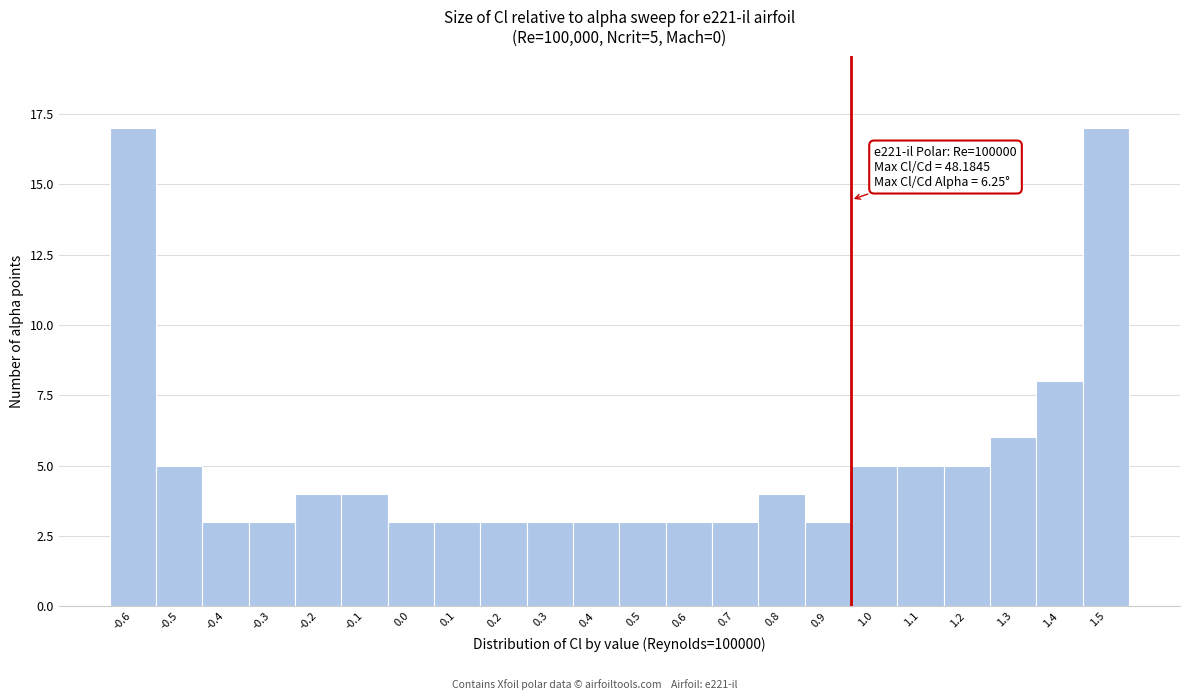

Reading left to right, list all the values displayed in this chart.

-0.6=17	-0.5=5	-0.4=3	-0.3=3	-0.2=4	-0.1=4	0.0=3	0.1=3	0.2=3	0.3=3	0.4=3	0.5=3	0.6=3	0.7=3	0.8=4	0.9=3	1.0=5	1.1=5	1.2=5	1.3=6	1.4=8	1.5=17